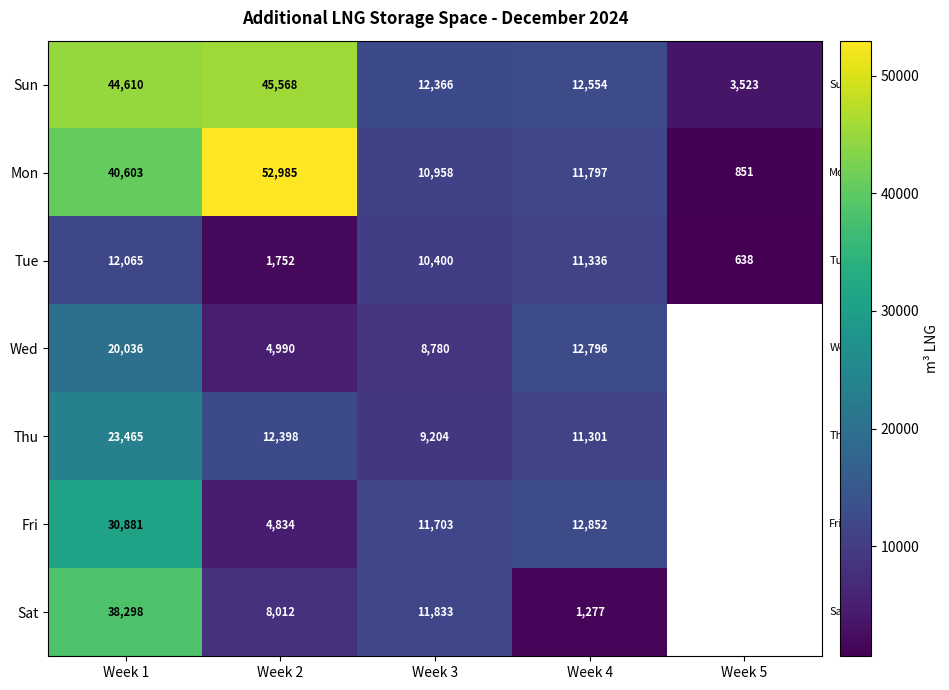

Where does the Mon series first go above 11797?

Week 1